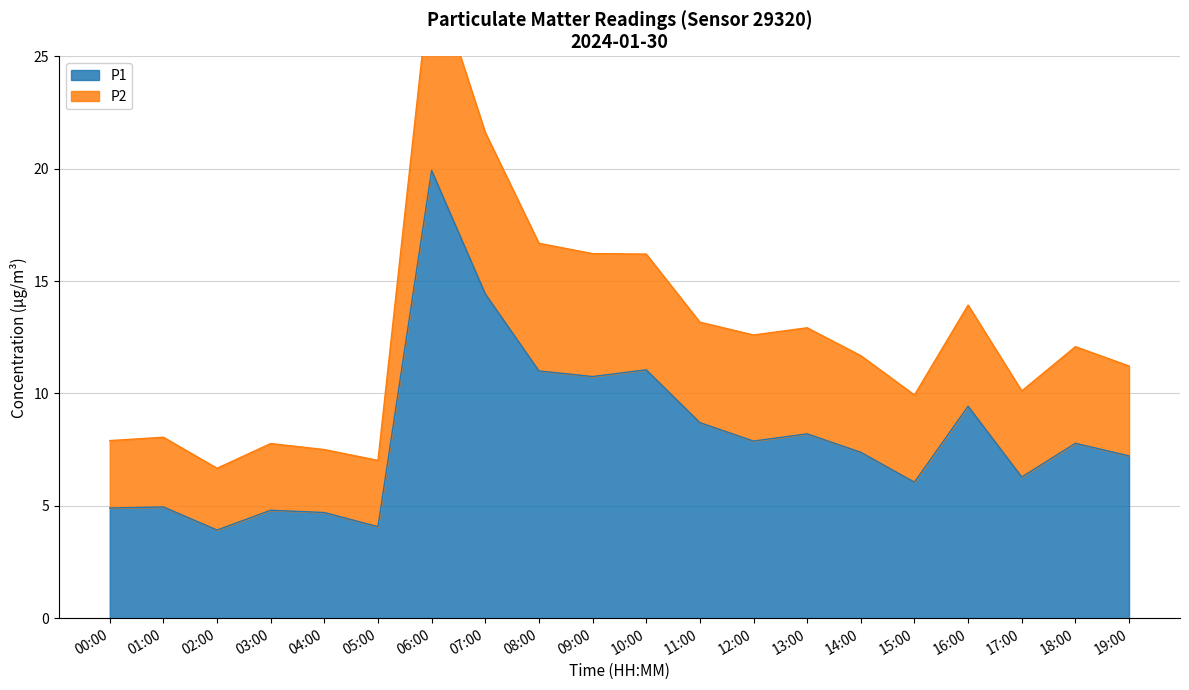

True or false: P1 has a value of 6.0 at 15:00.

True